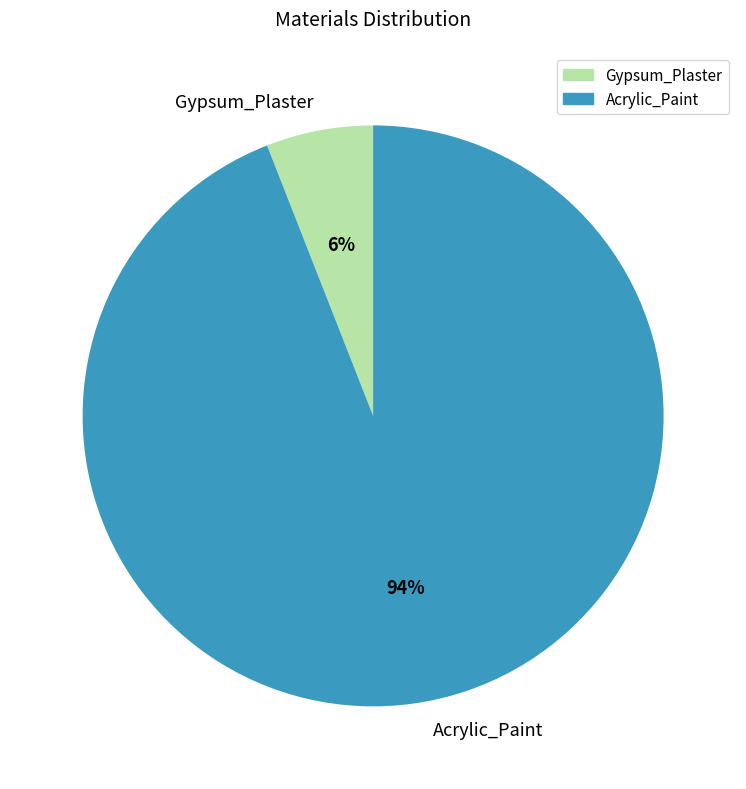

To the nearest percent, what is the combined percentage of Gypsum_Plaster and Acrylic_Paint?

100%